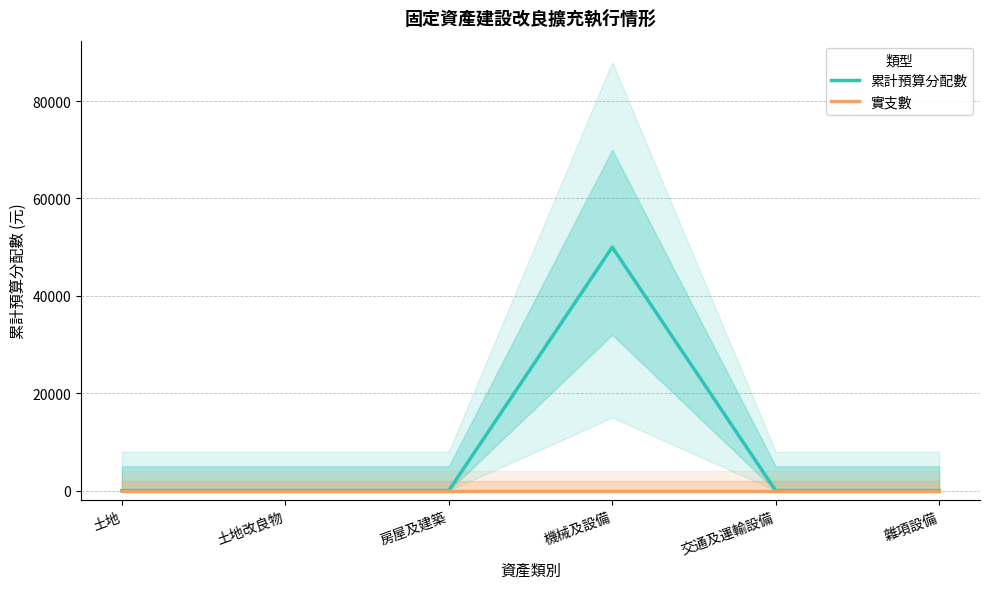

Which series has the largest total across all categories?

累計預算分配數